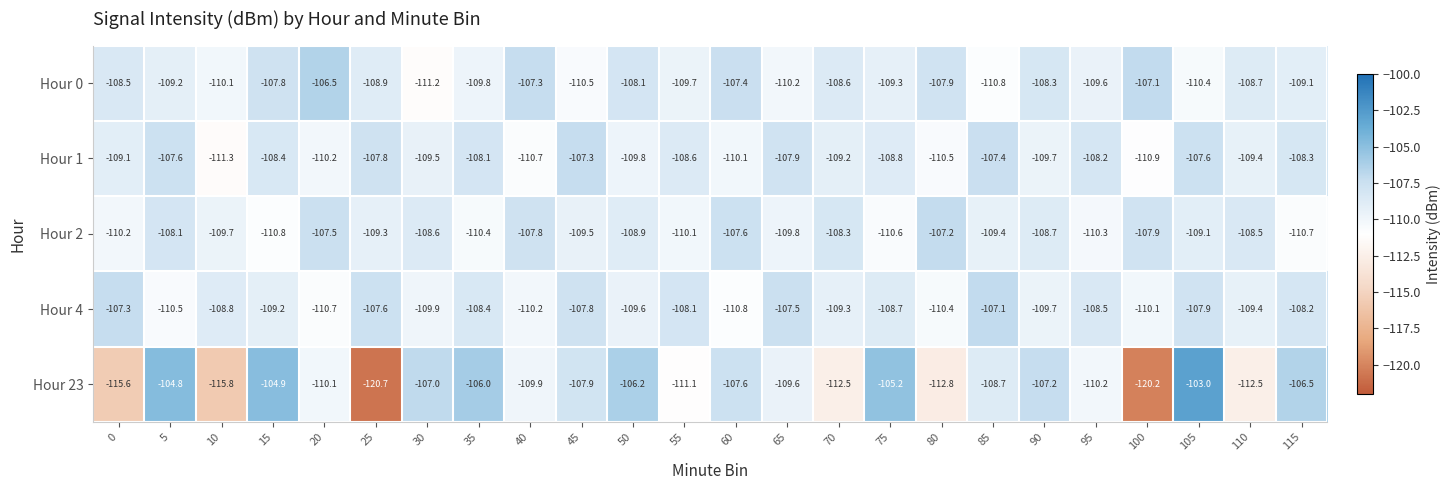

Which series has the largest total across all categories?

Hour 0